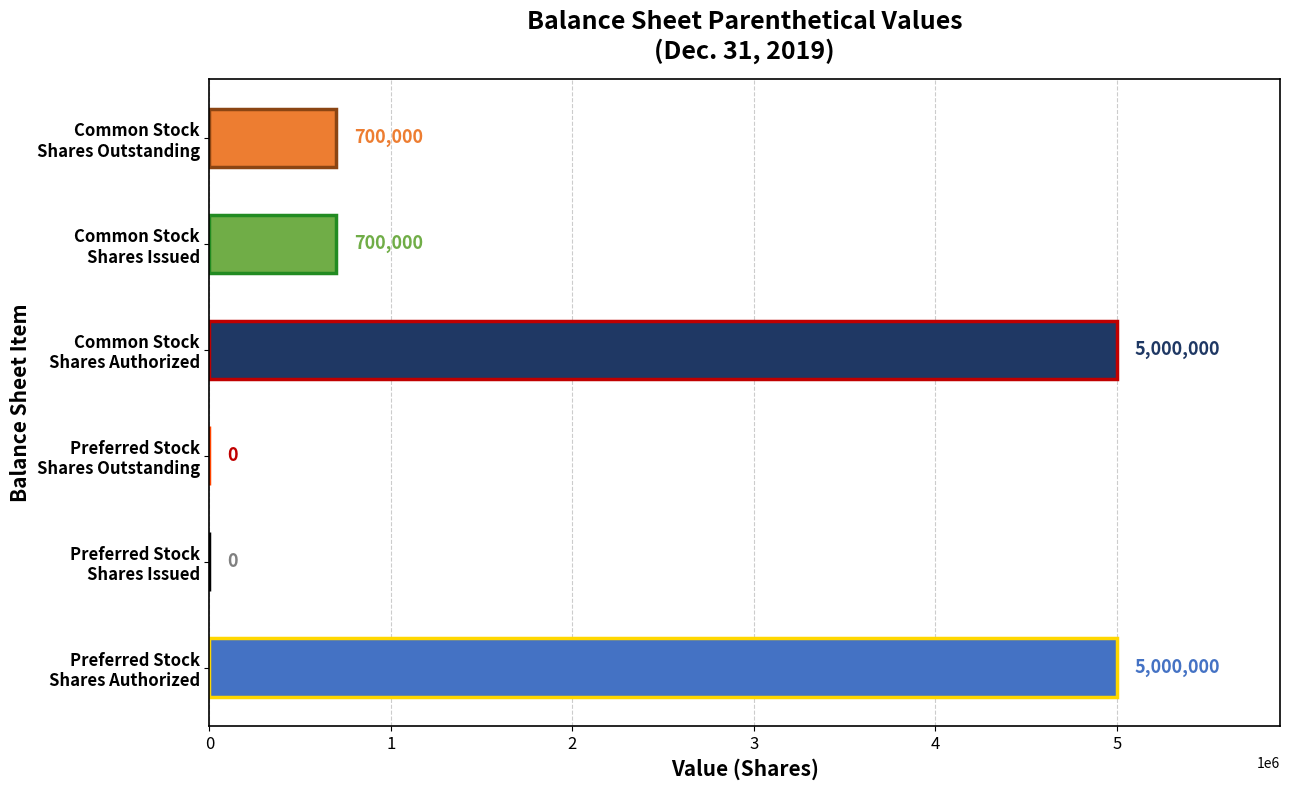

How many values are between 0 and 5000000?

6